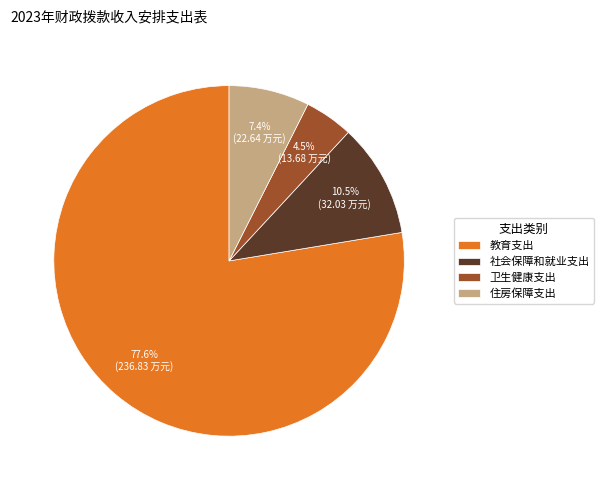

Rank the categories by value from highest to lowest.

教育支出, 社会保障和就业支出, 住房保障支出, 卫生健康支出